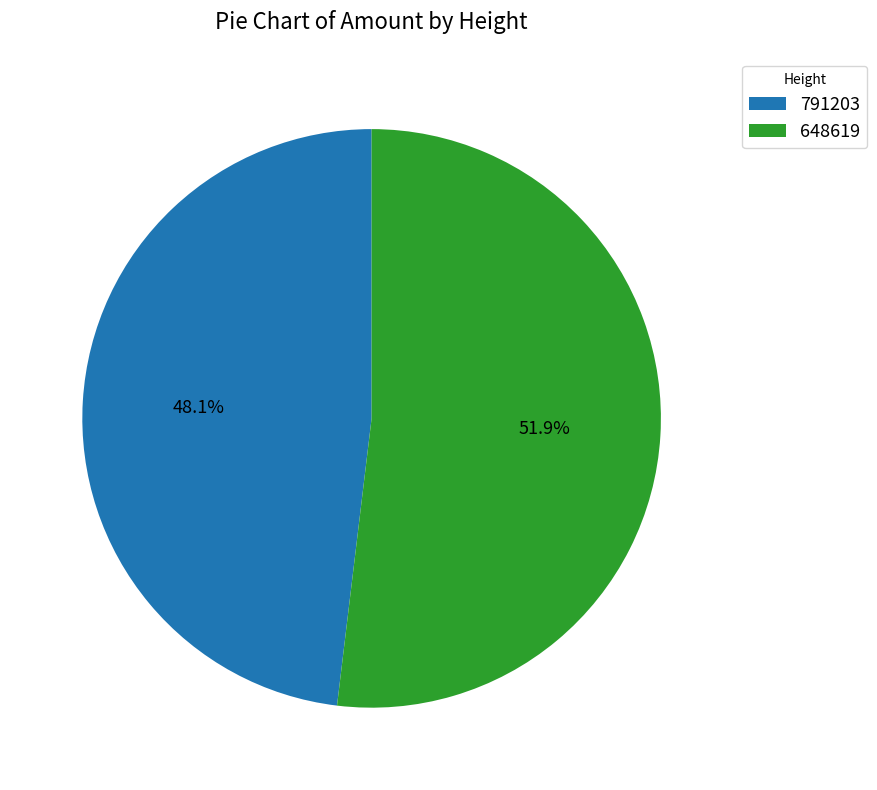

Rank the categories by value from highest to lowest.

648619, 791203